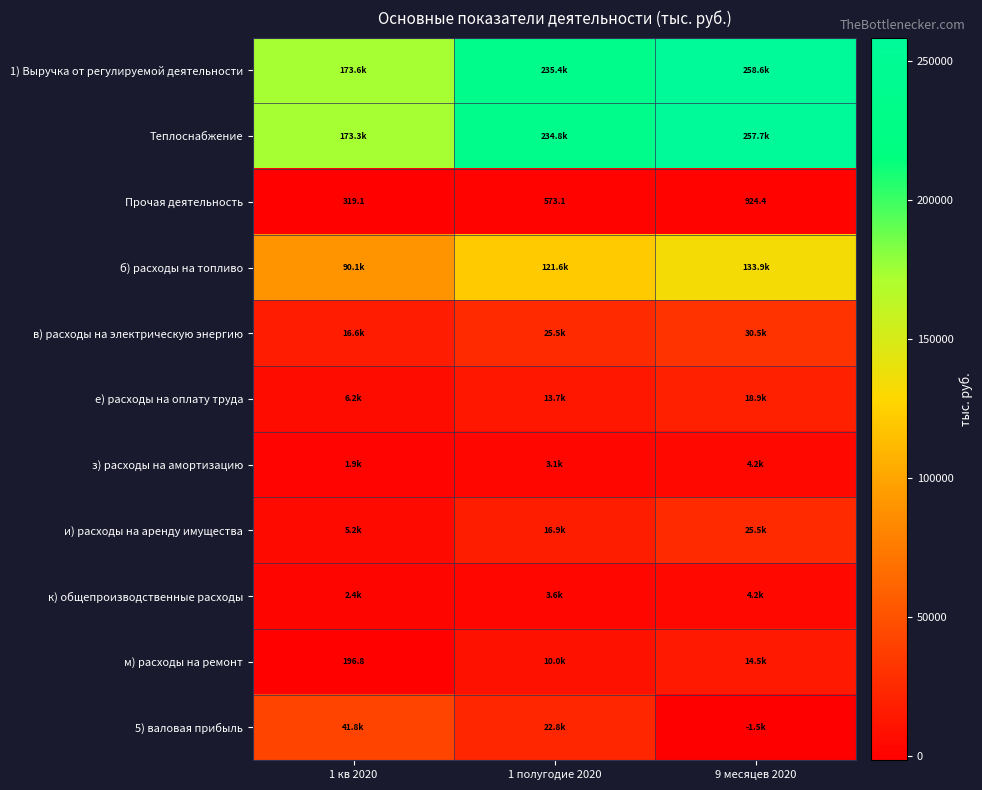

At 1 кв 2020, list the series in order from largest to smallest.

1) Выручка от регулируемой деятельности, Теплоснабжение, б) расходы на топливо, 5) валовая прибыль, в) расходы на электрическую энергию, е) расходы на оплату труда, и) расходы на аренду имущества, к) общепроизводственные расходы, з) расходы на амортизацию, Прочая деятельность, м) расходы на ремонт